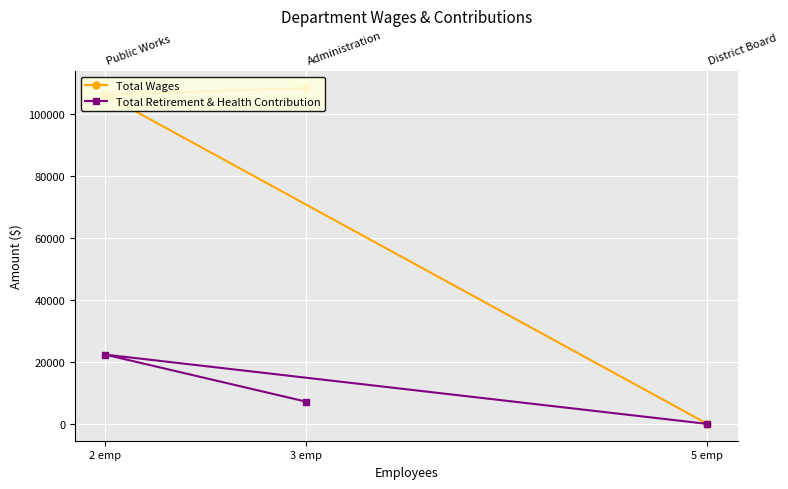

Reading left to right, what are all the values shown in this chart?

Total Wages: 108236	106057	0
Total Retirement & Health Contribution: 7185	22339	0